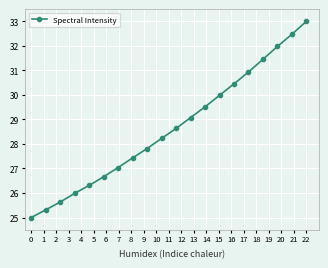

What is the greatest value displayed?

33.0